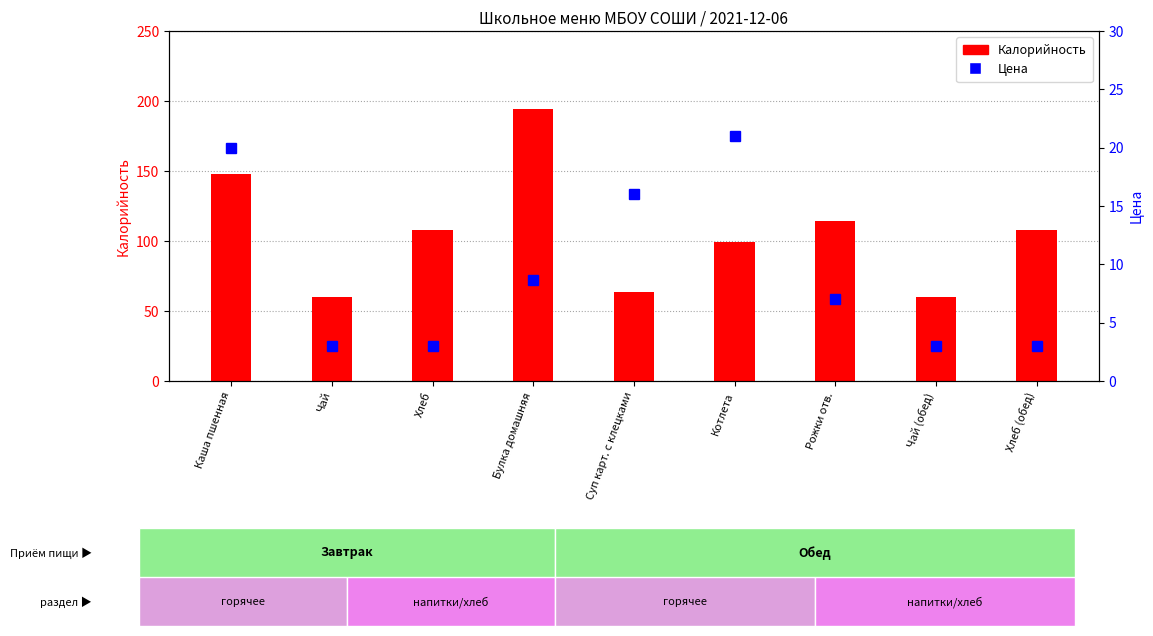

What is the sum of the Калорийность values at Хлеб and Чай?

168.0